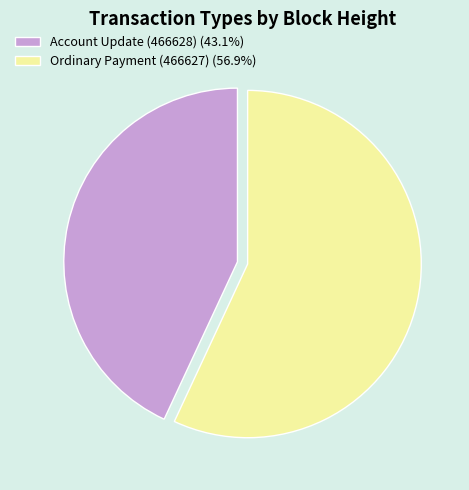

Which has a higher value, Account Update (466628) or Ordinary Payment (466627)?

Ordinary Payment (466627)